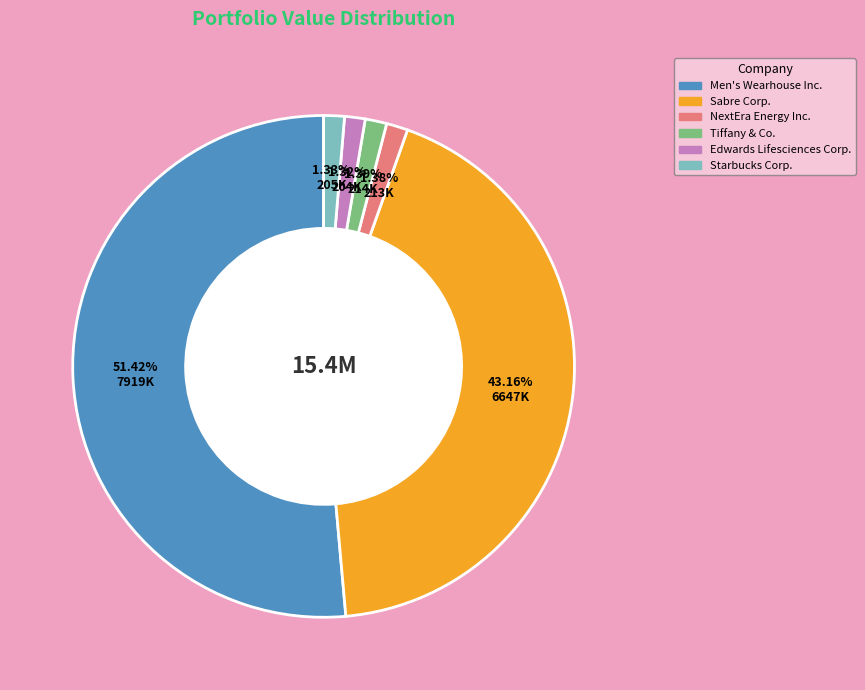

Is there a majority slice in this chart?

Yes